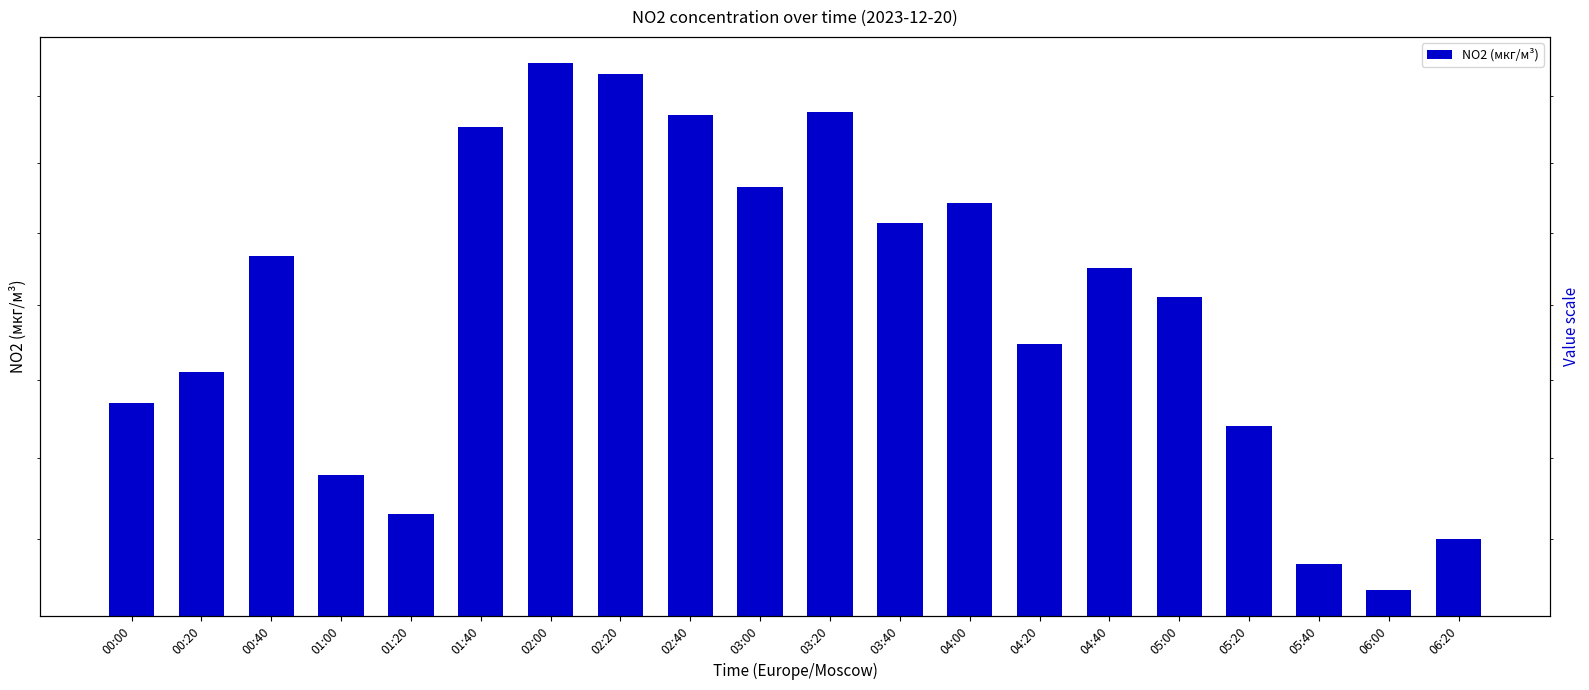

What is the maximum value shown in the chart?

29.5